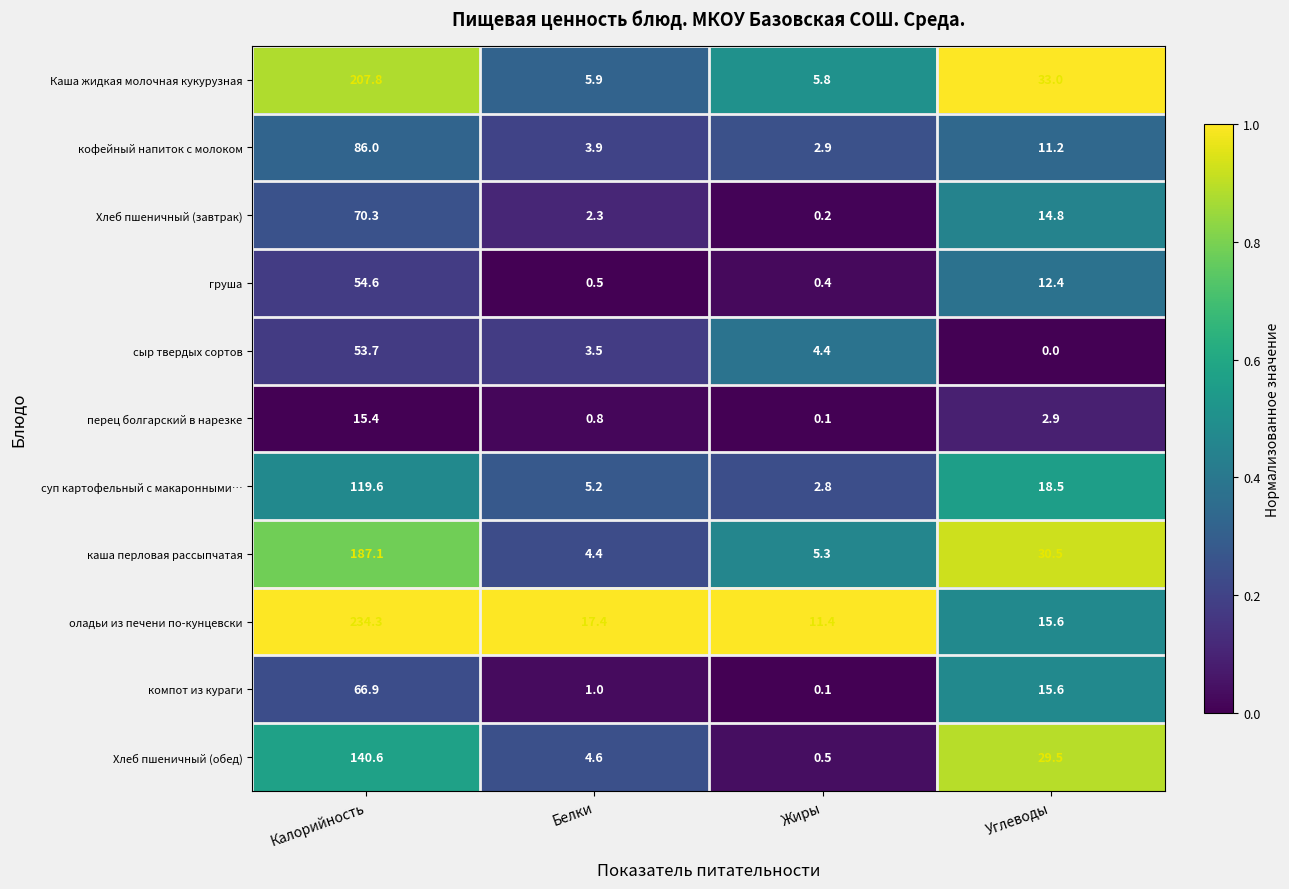

Is it true that Хлеб пшеничный (завтрак) equals 0.2 at Жиры?

True